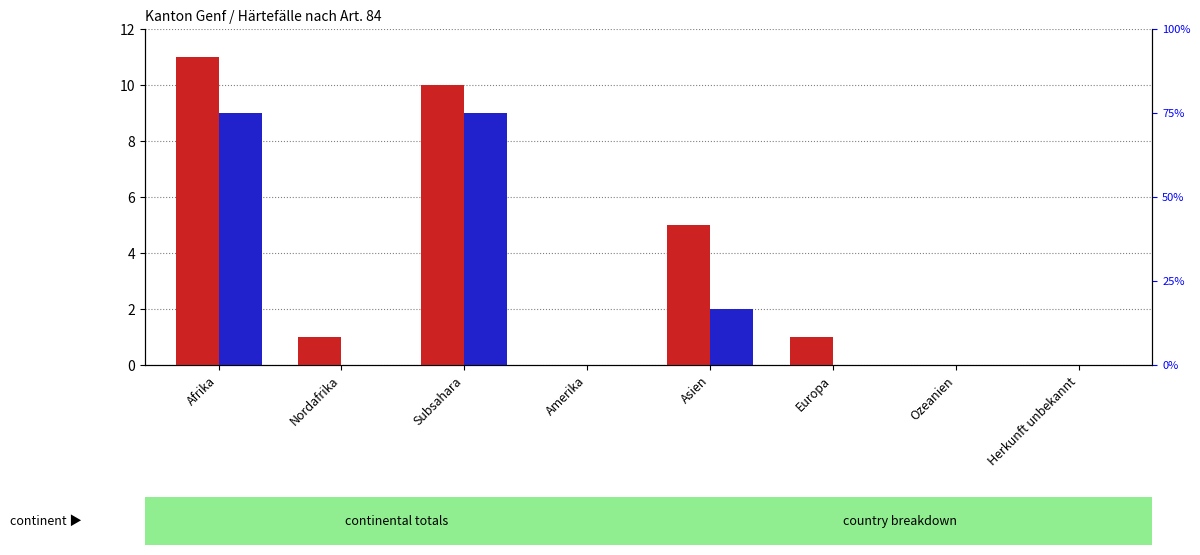

What are all the series names shown in the legend?

Total Gesuchseingänge, Total Gutheissungen